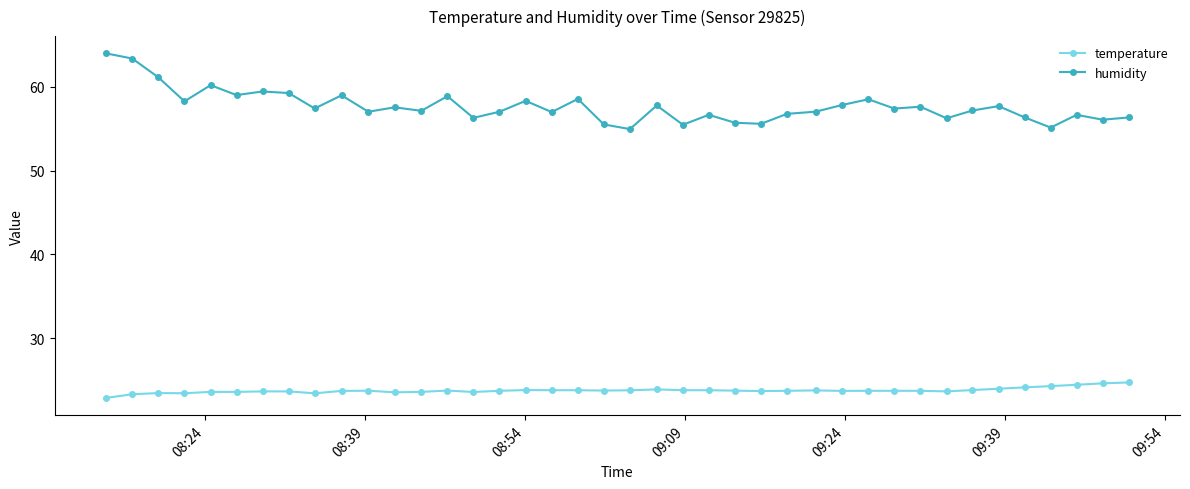

At how many categories does at least one series exceed 33?

40